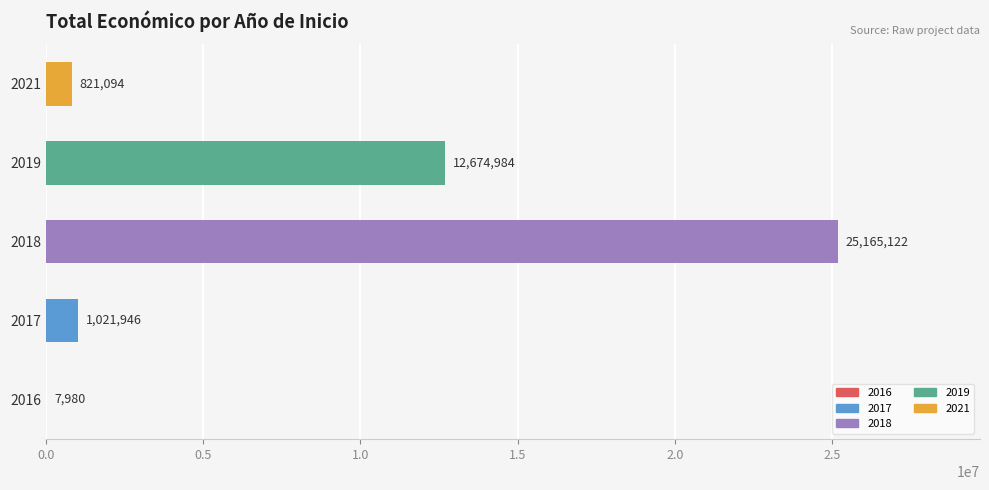

What is the sum of all values?

39691126